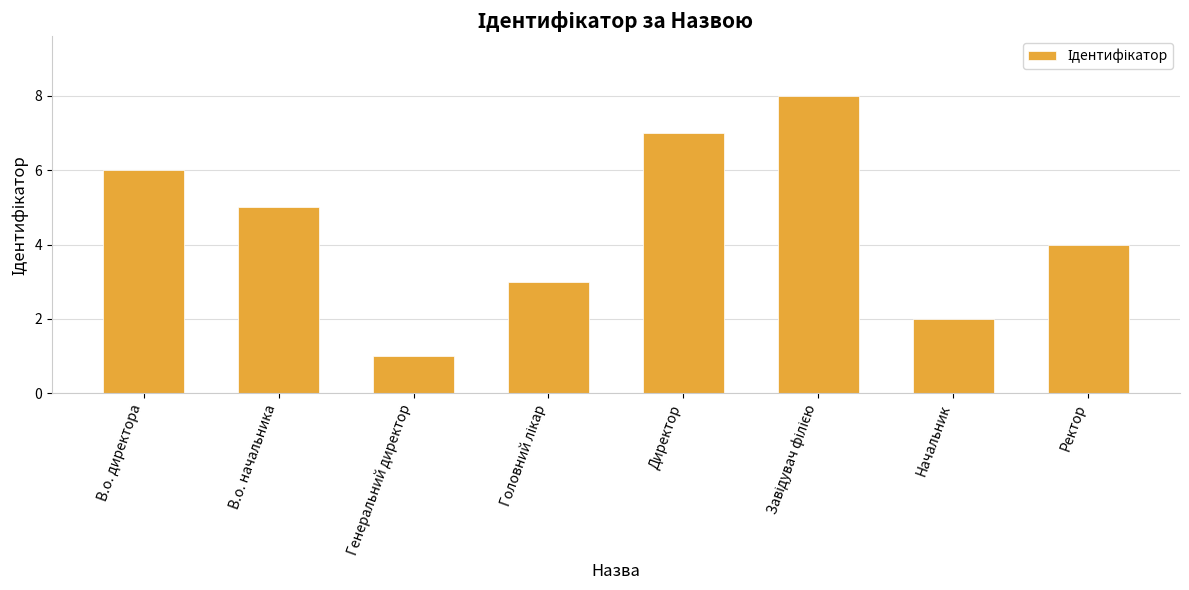

Where is the data nearest to the value 4?

Ректор